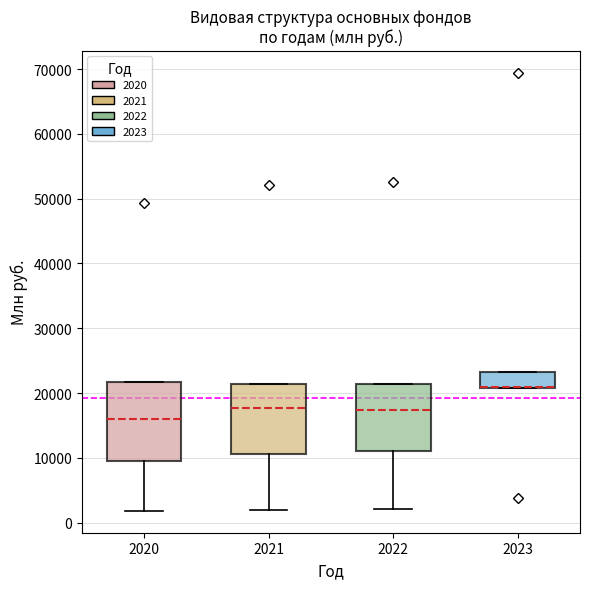

Reading left to right, read every box against the y-axis: the position of its median line, the range the box covers, and the ends of its whiskers. The values are not printed on the chart, so give them approximately, as read against the axis.

2020: median 16000, box 9000 to 22000, whiskers 2000 to 22000
2021: median 18000, box 11000 to 21000, whiskers 2000 to 21000
2022: median 17000, box 11000 to 21000, whiskers 2000 to 21000
2023: median 21000 (drawn on the box's lower edge), box 21000 to 23000, whiskers 21000 to 23000